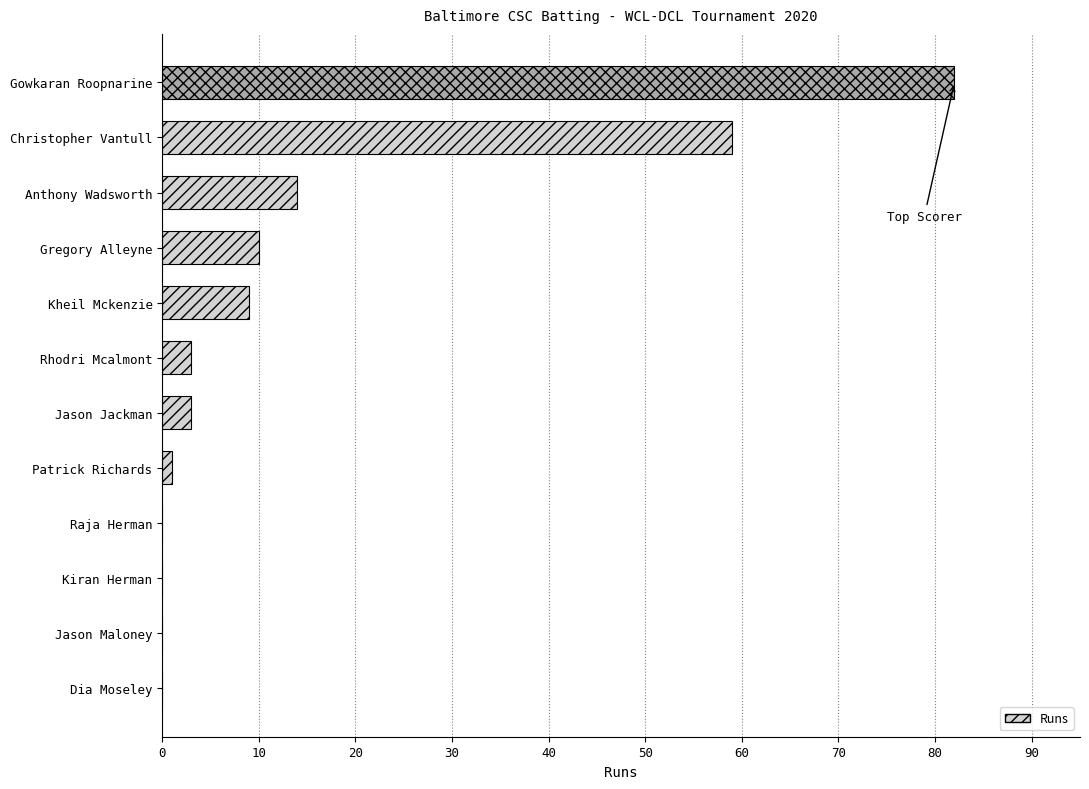

The value at Rhodri Mcalmont is 3. True or false?

True